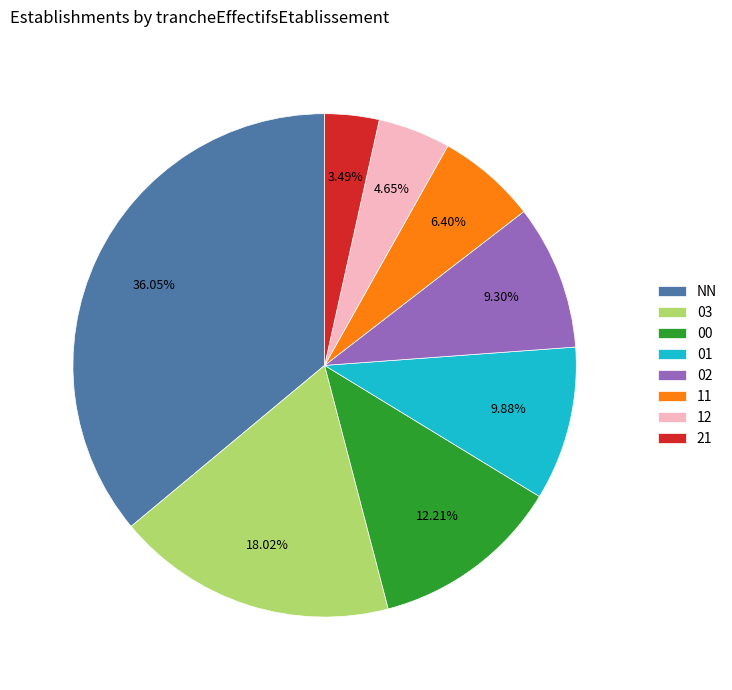

What percentage is the 01 slice, to the nearest percent?

10%